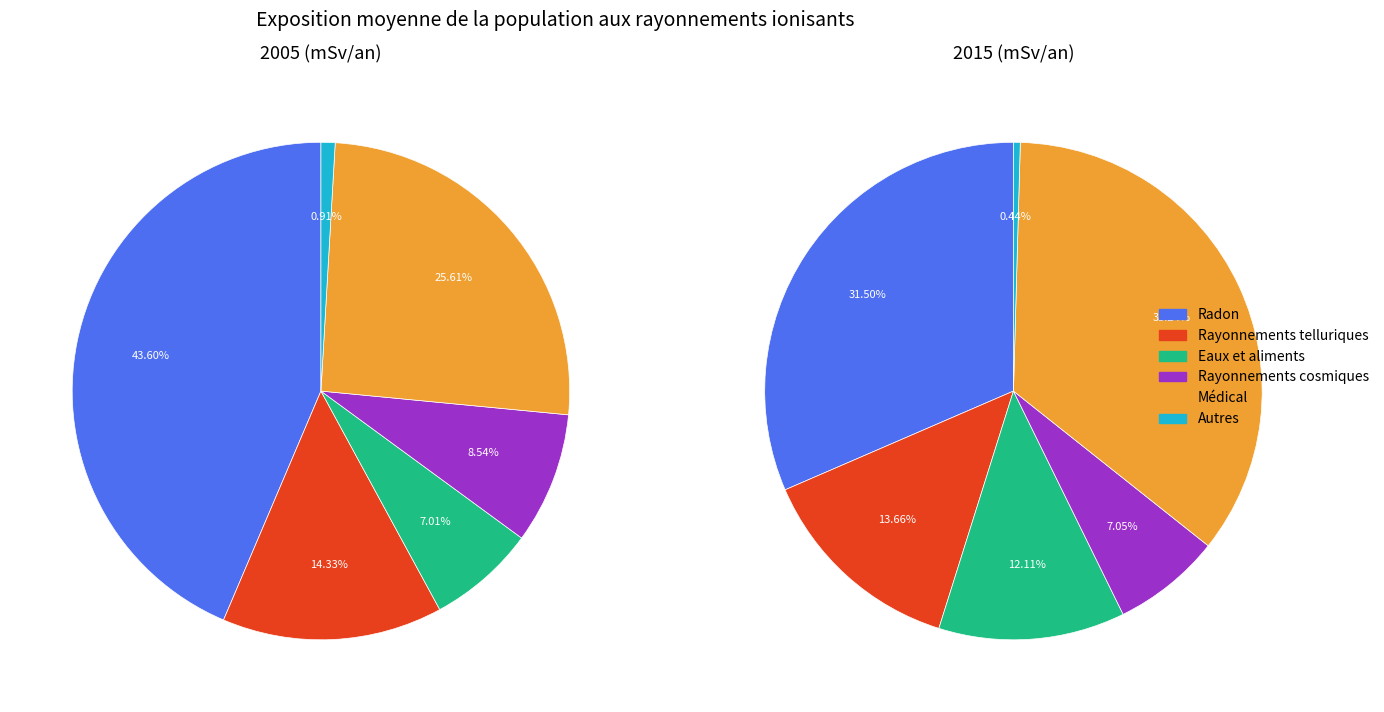

Count the number of slices in the pie.

6